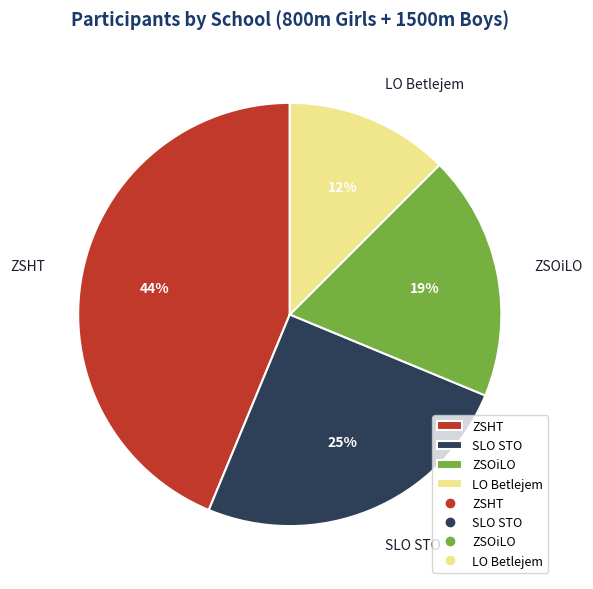

Is the sum of SLO STO and ZSHT greater than half?

Yes